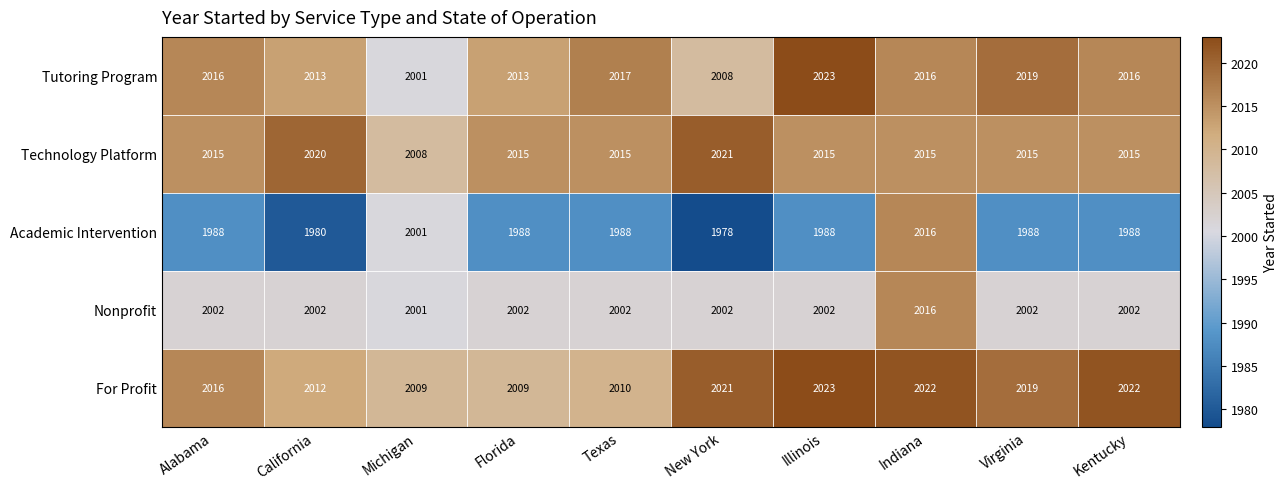

Which label corresponds to the largest value in the chart?

Illinois